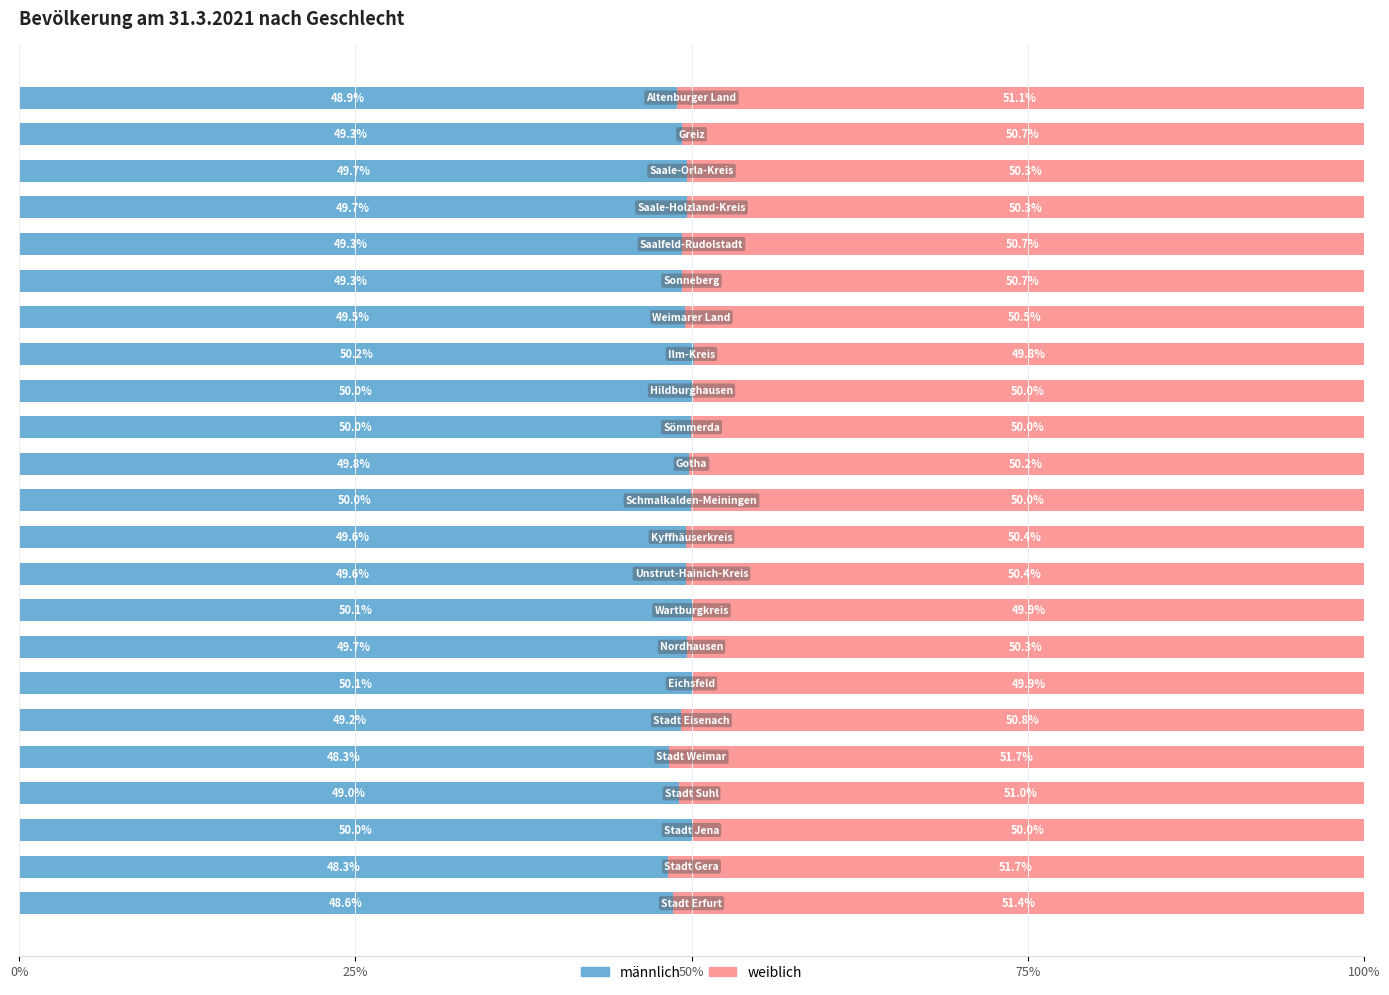

What is the average value of the männlich series?

49.5